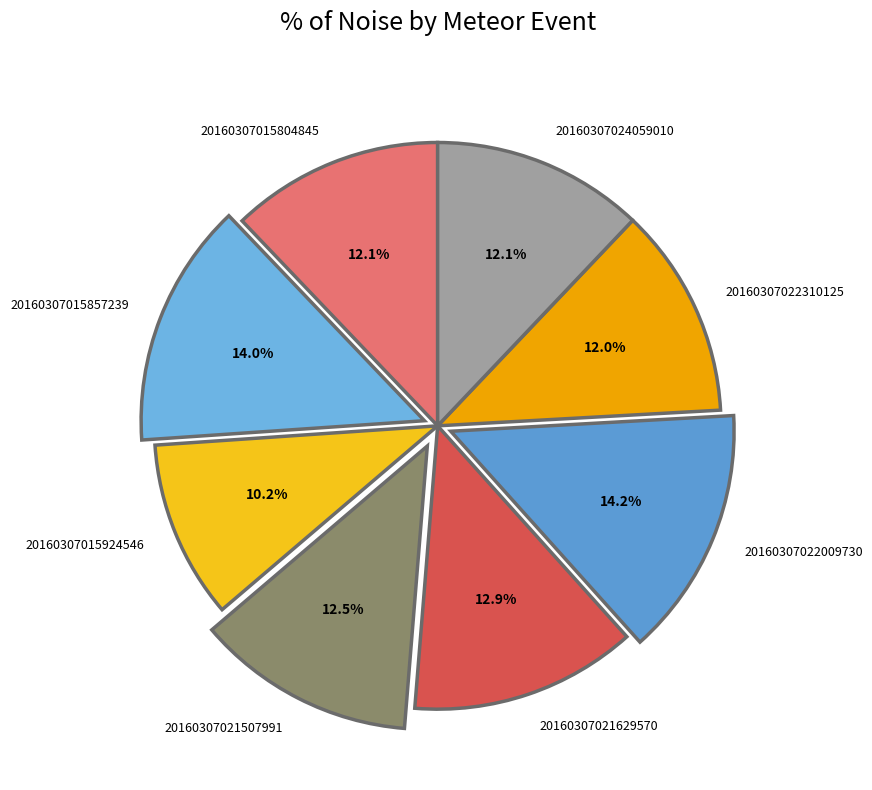

Do 20160307022310125 and 20160307015857239 together represent more than half of the pie?

No